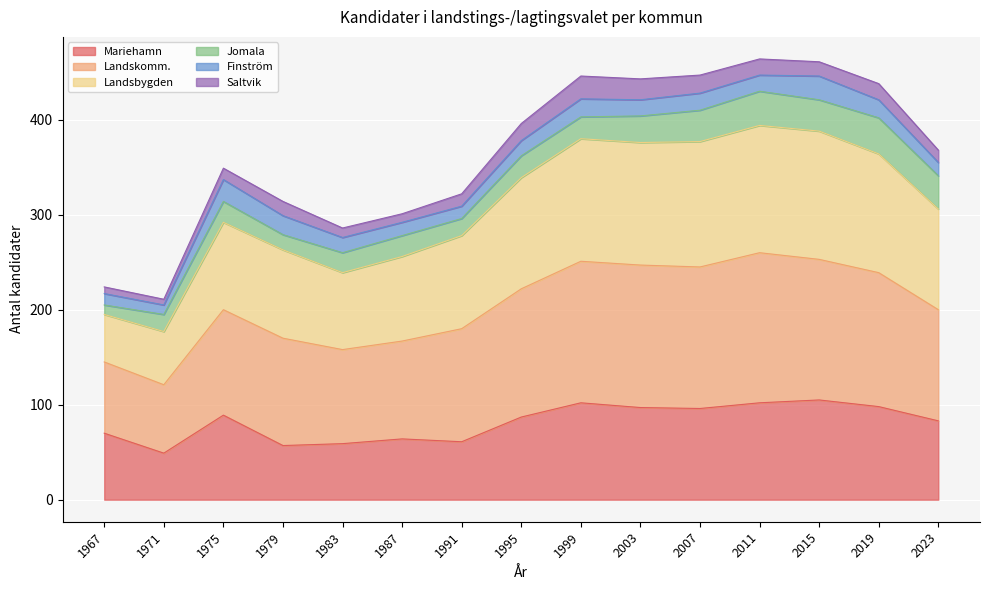

What is the highest value of the Mariehamn series?

105